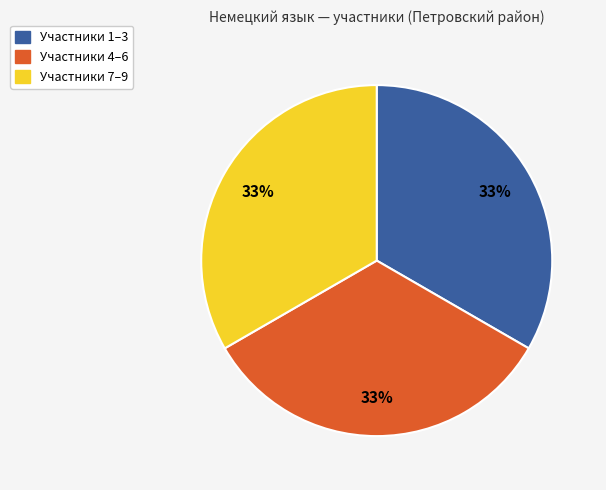

Does any single category account for the majority?

No